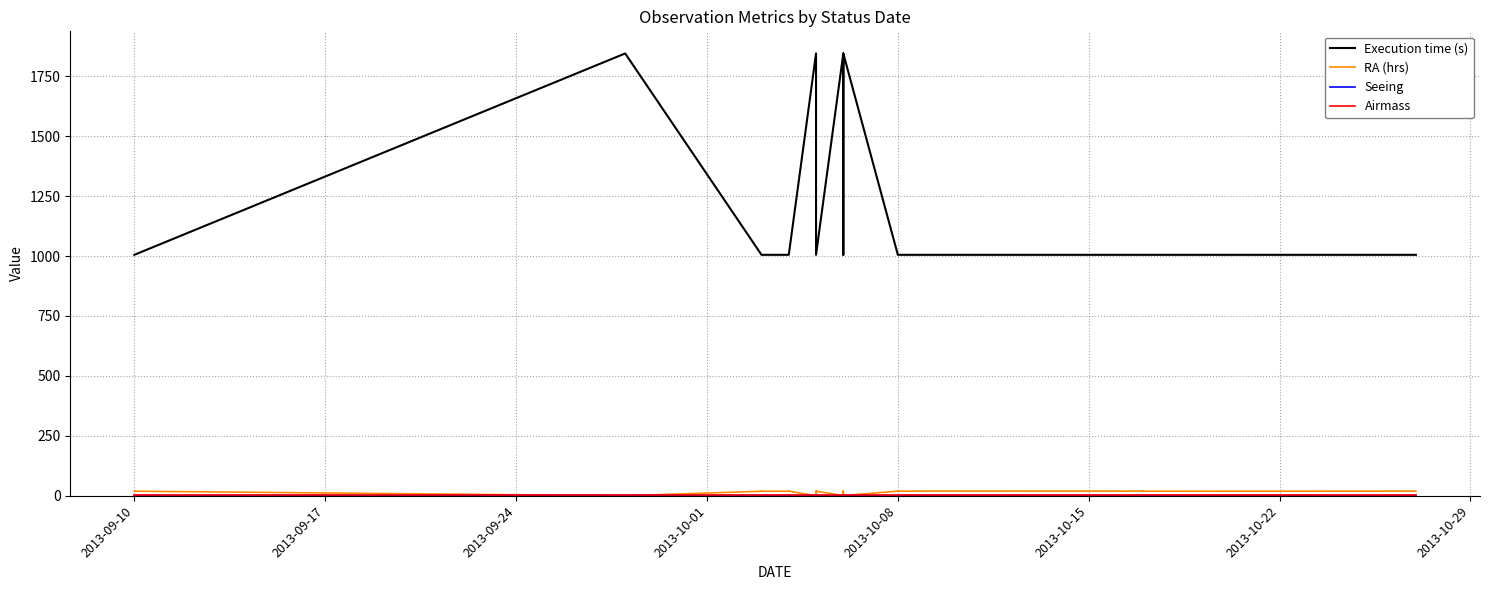

In RA (hrs), how many points are higher than both neighbors (excluding endpoints)?

8